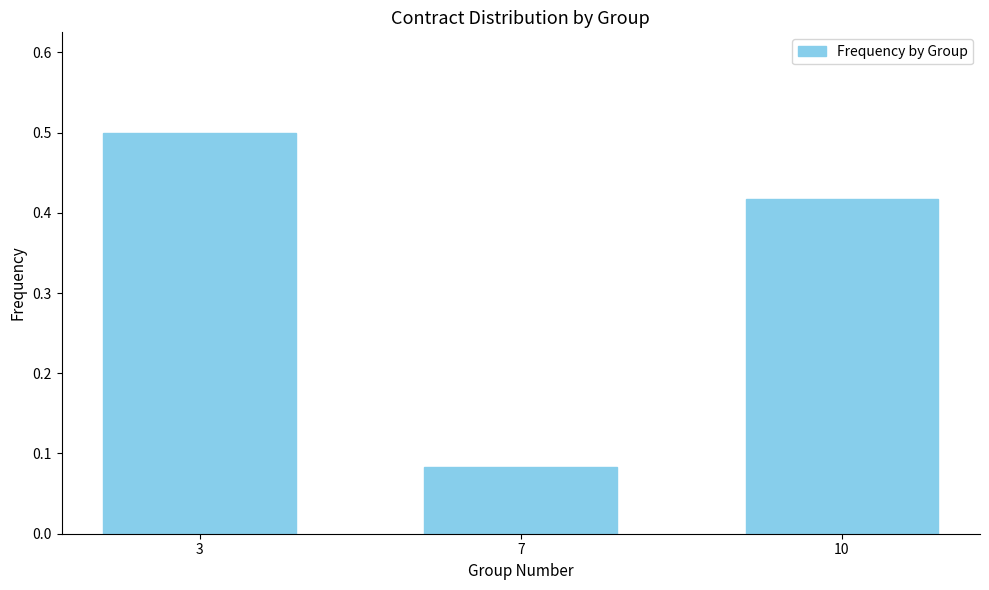

What is the approximate value at 3?

0.5